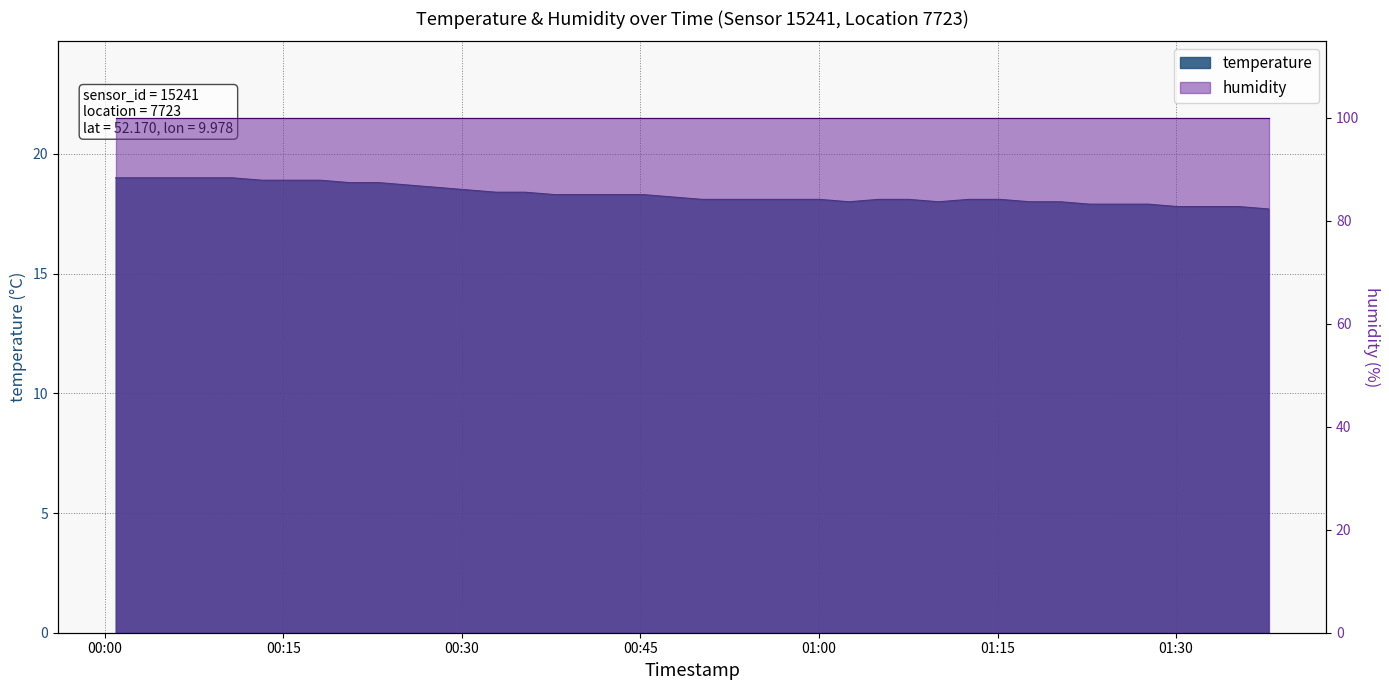

What is the difference between the values at 2023-07-29T00:20:33 and 2023-07-29T01:22:44?

0.9